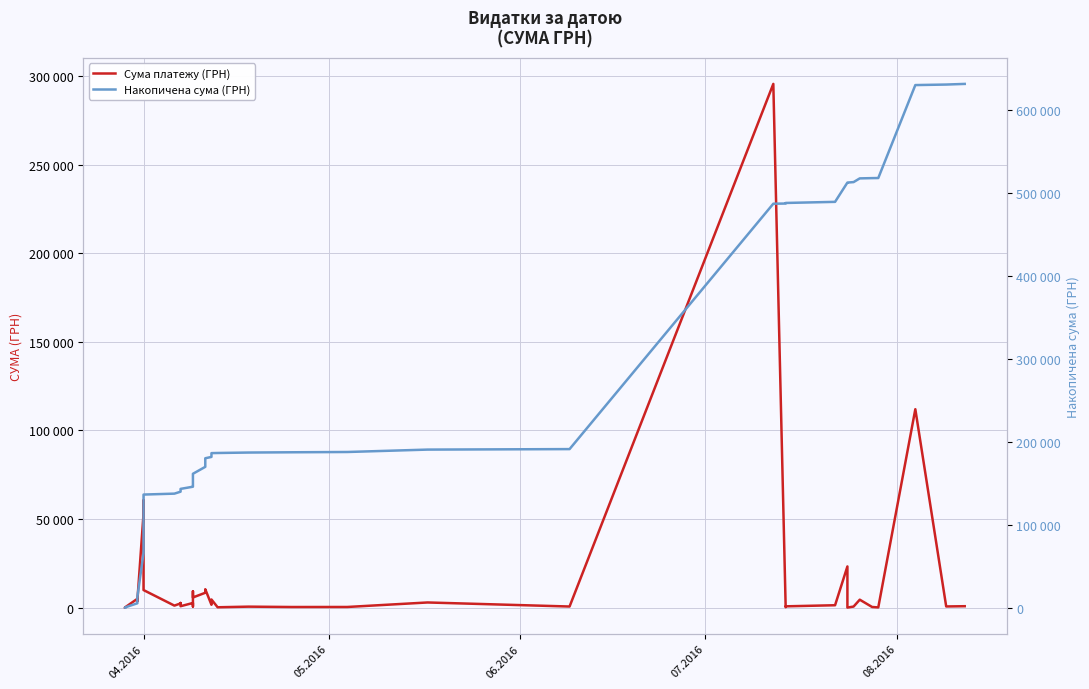

The value of Сума платежу (ГРН) at 04.2016 is 81063.9. True or false?

False